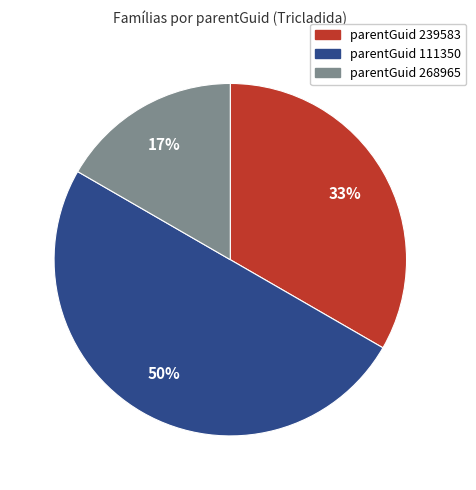

To the nearest percent, what is the average slice percentage?

33%